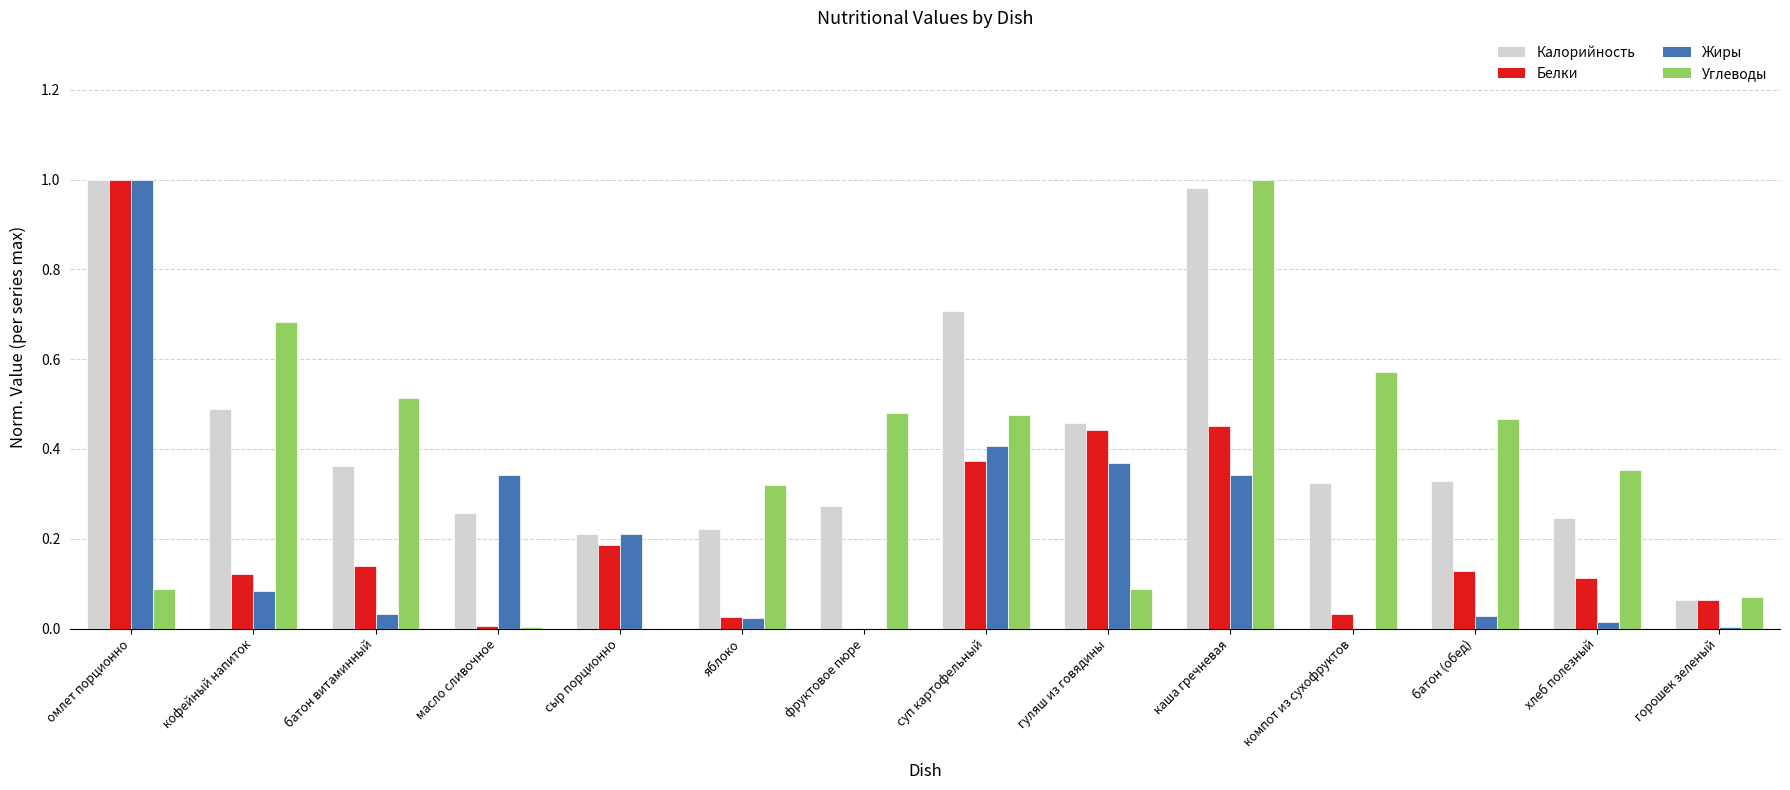

What is the sum of all Белки values?

3.1